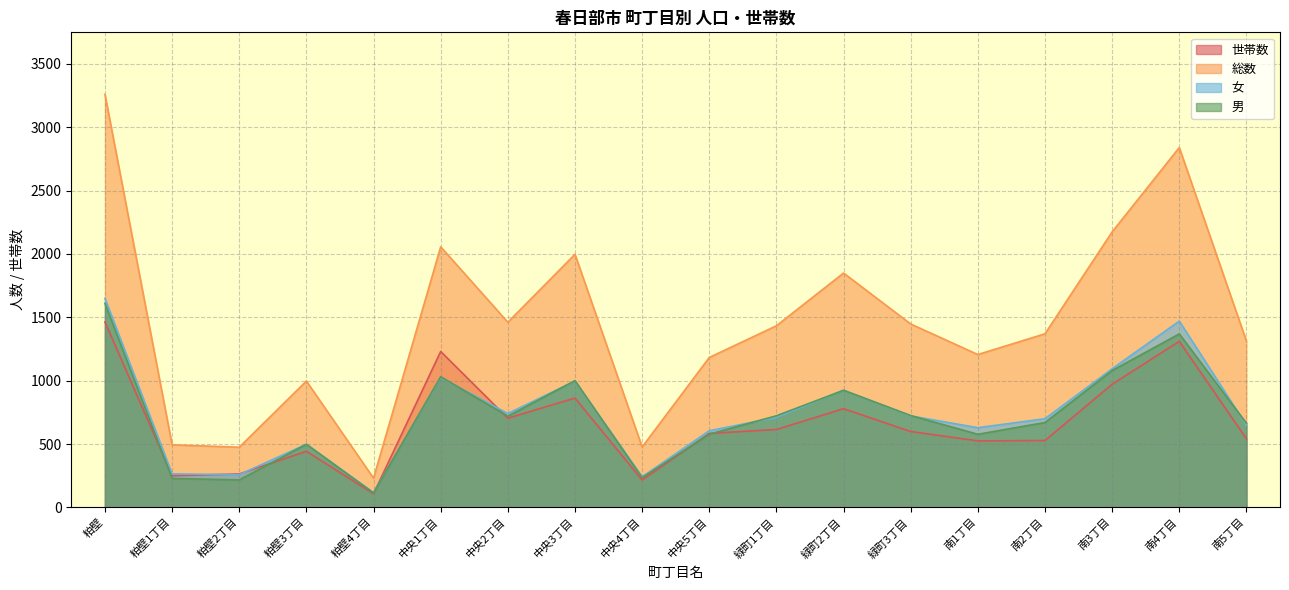

Is the value of 世帯数 at 粕壁4丁目 greater than the value of 女 at 緑町1丁目?

No